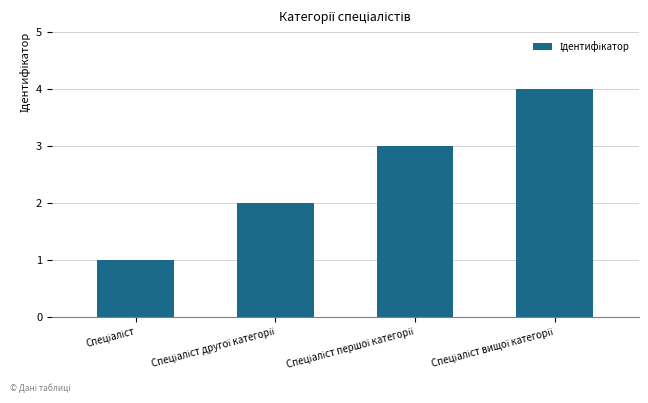

What is the smallest value displayed?

1